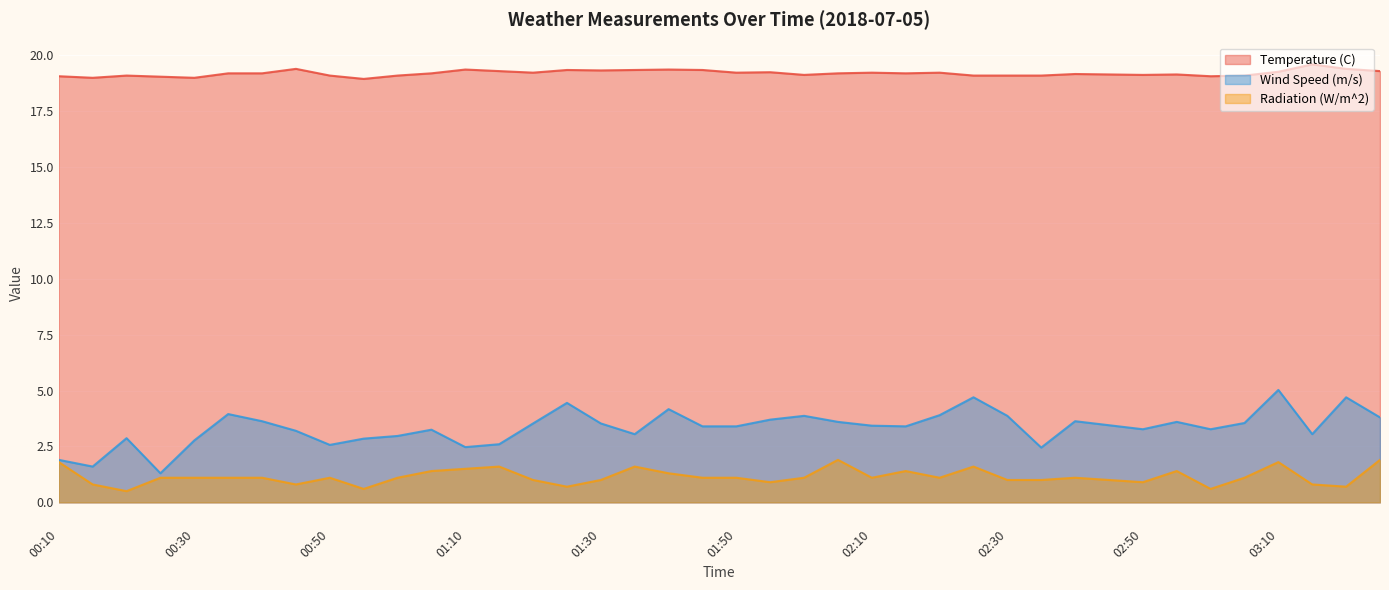

The value of Temperature (C) at 00:10 is 19.1. True or false?

True